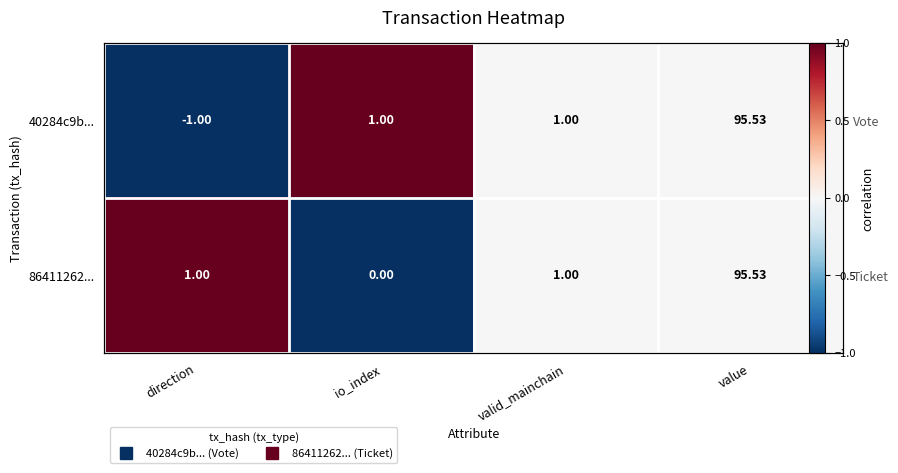

Count the number of data series in this chart.

2